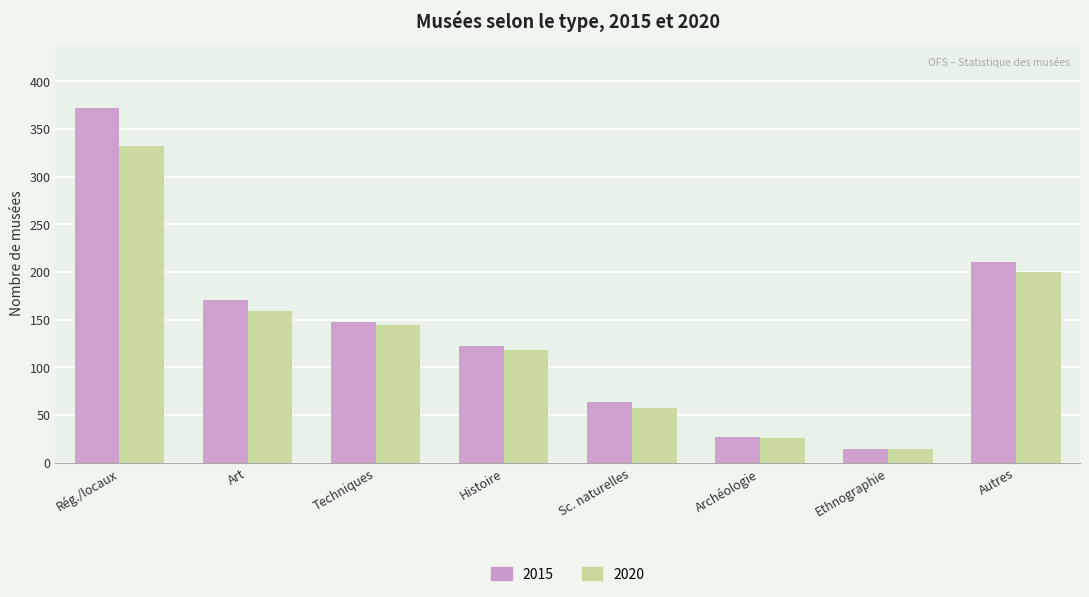

At which label does 2020 reach its peak?

Rég./locaux